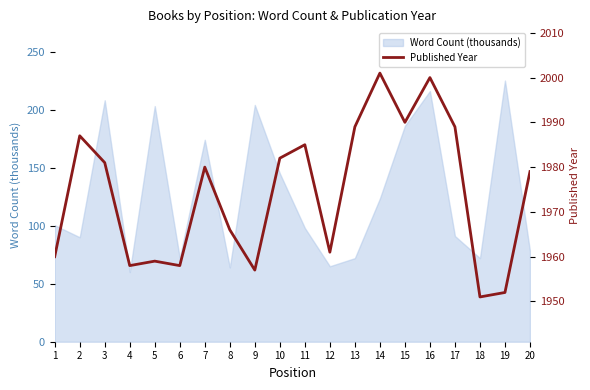

Where is Word Count (thousands) nearest to the value 142?

10